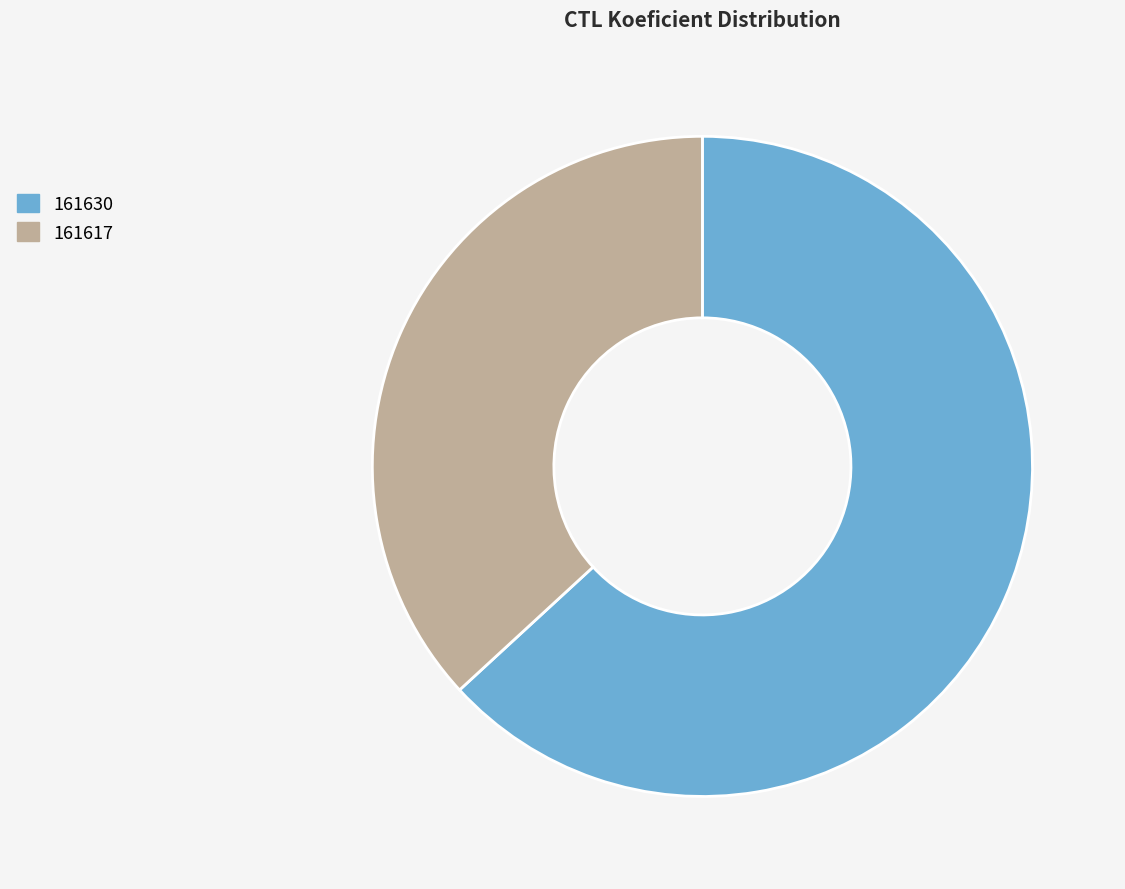

How many segments does this pie chart have?

2